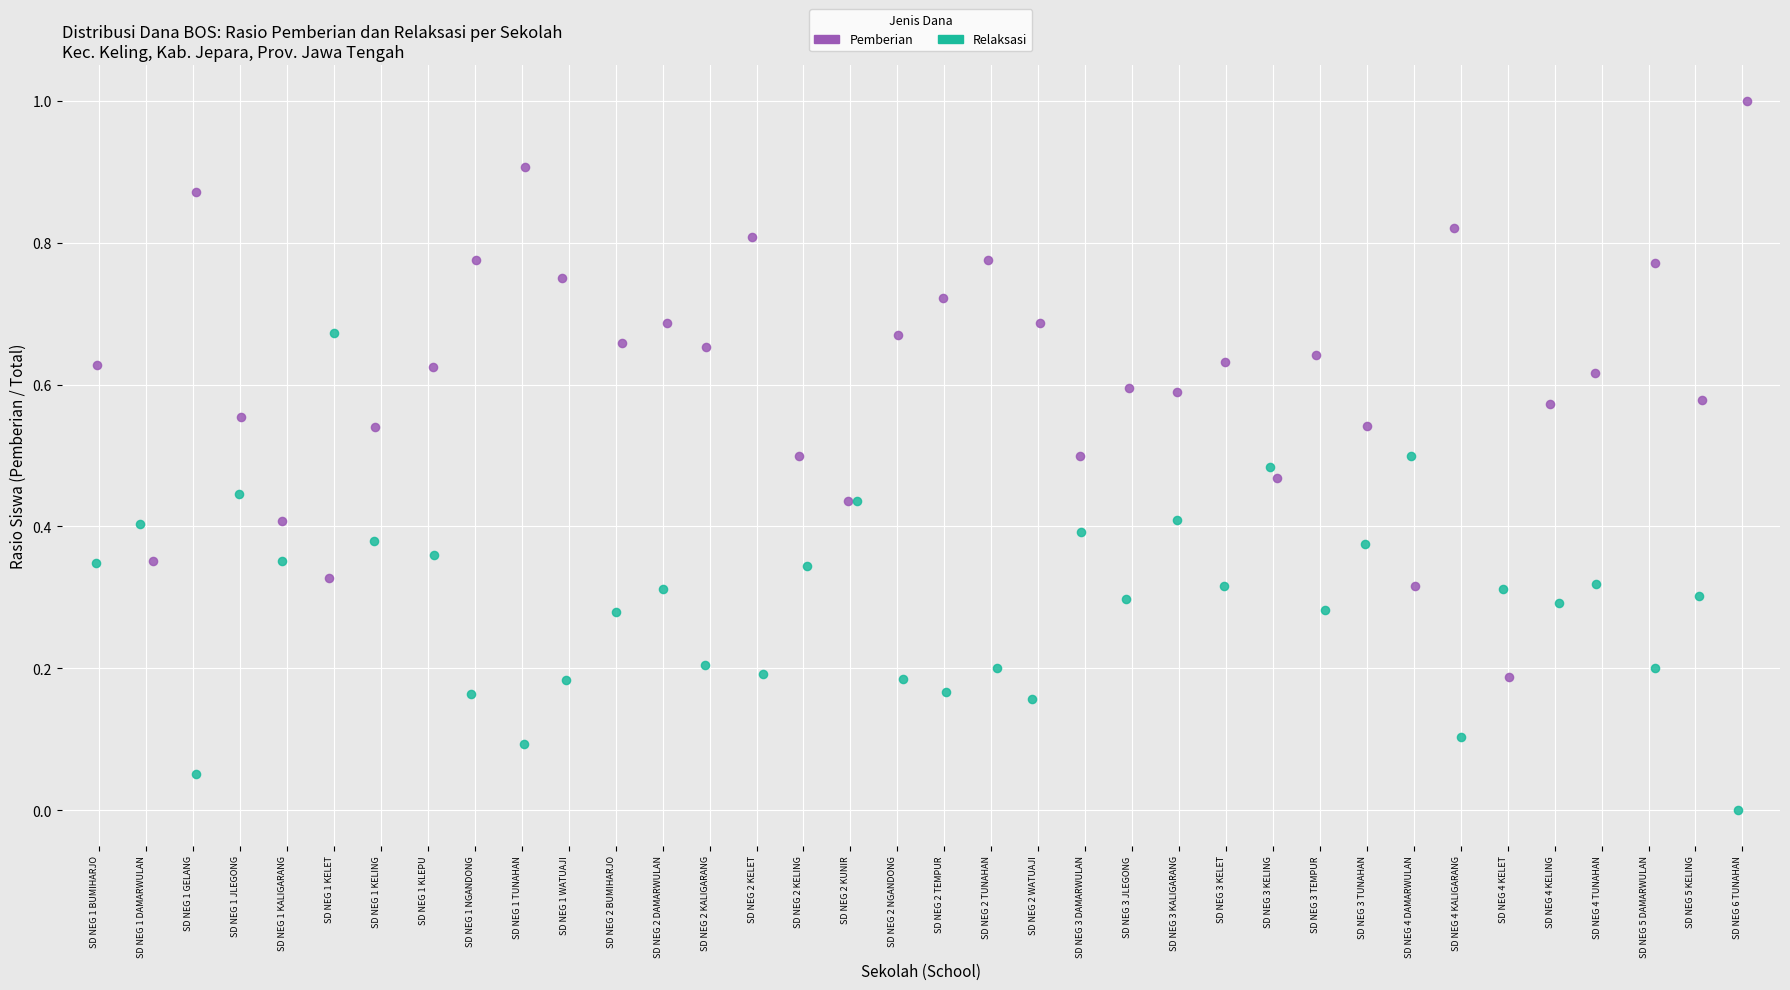

Which series reaches the maximum Y coordinate?

Pemberian